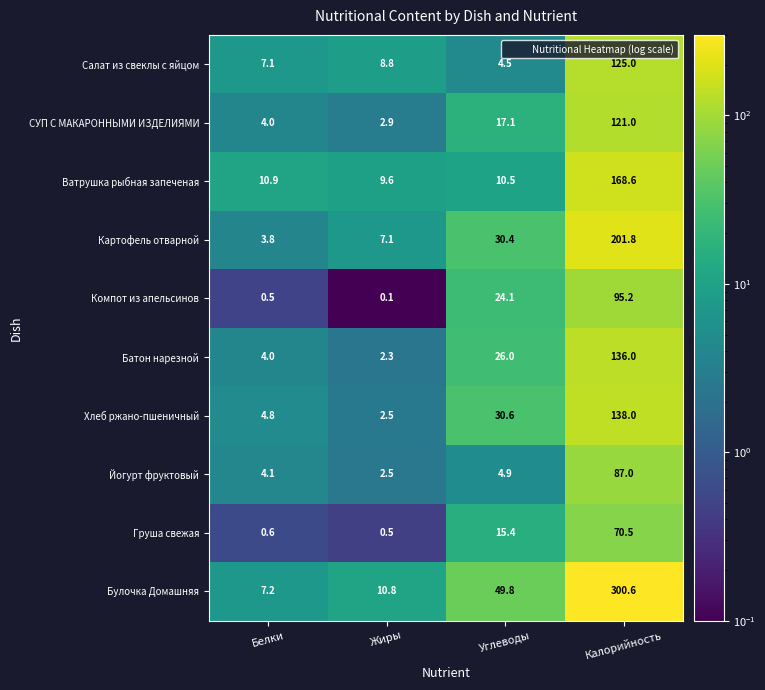

What is the total value across all series at Калорийность?

1443.7